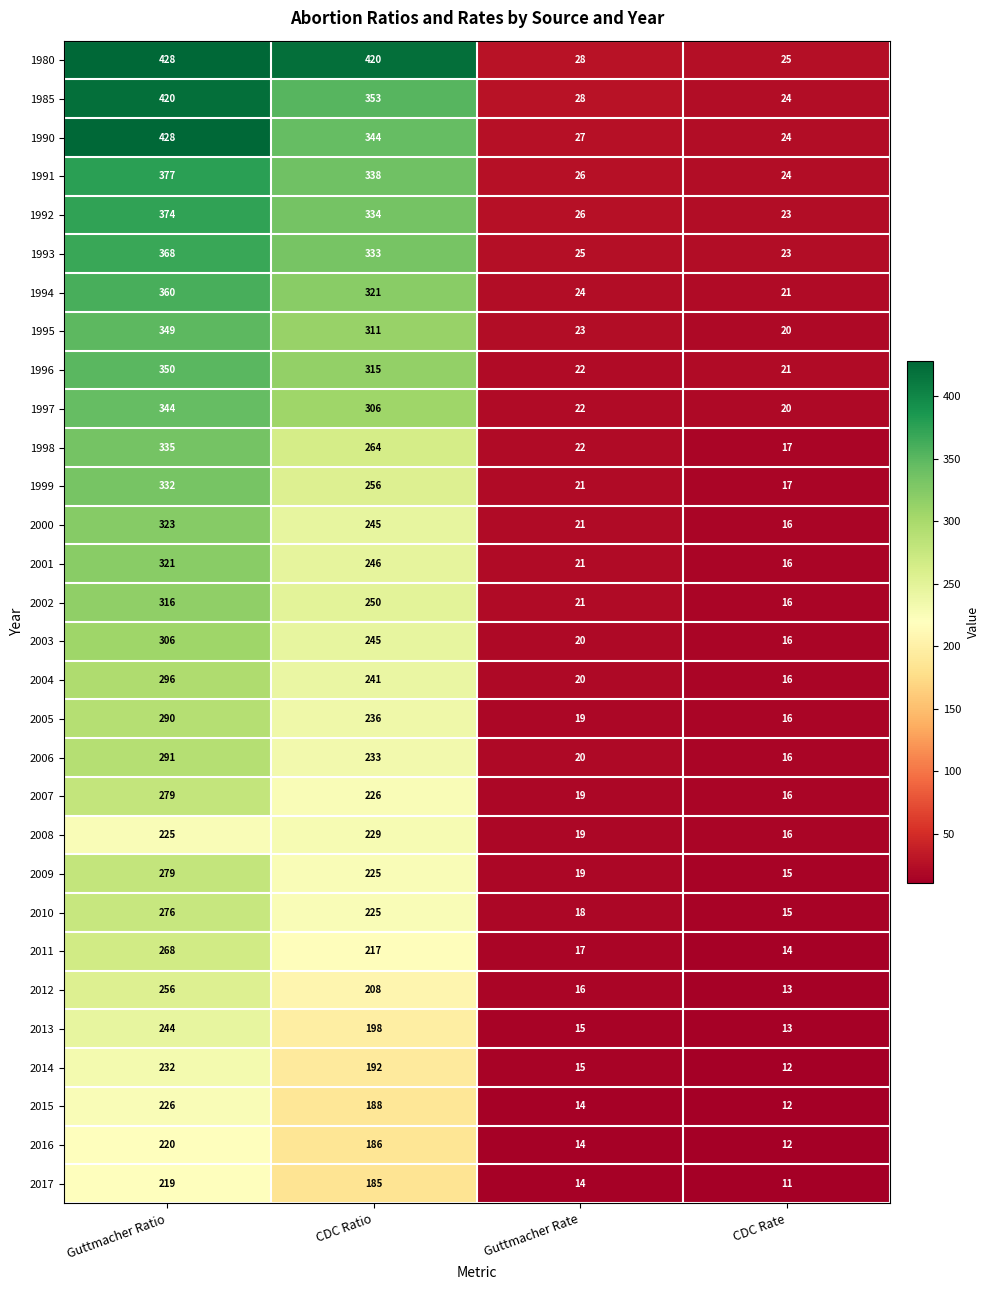

At how many categories does at least one series exceed 144?

2